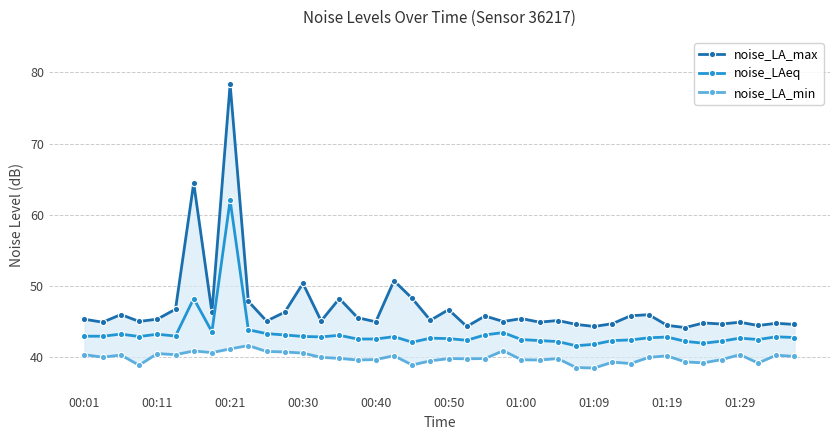

True or false: noise_LAeq has a value of 42.8 at 01:19.

True